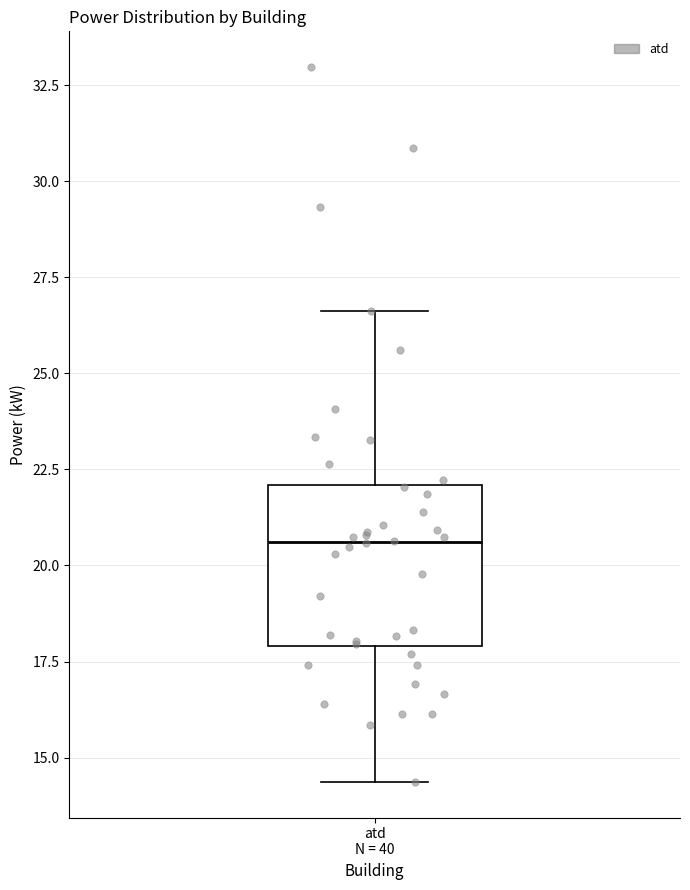

Read this box plot against the y-axis: the position of the median line, the range covered by the box, and the ends of both whiskers. The values are not printed on the chart, so give them approximately, as read against the axis.

median 20.5, box 18.0 to 22.0, whiskers 14.5 to 26.5